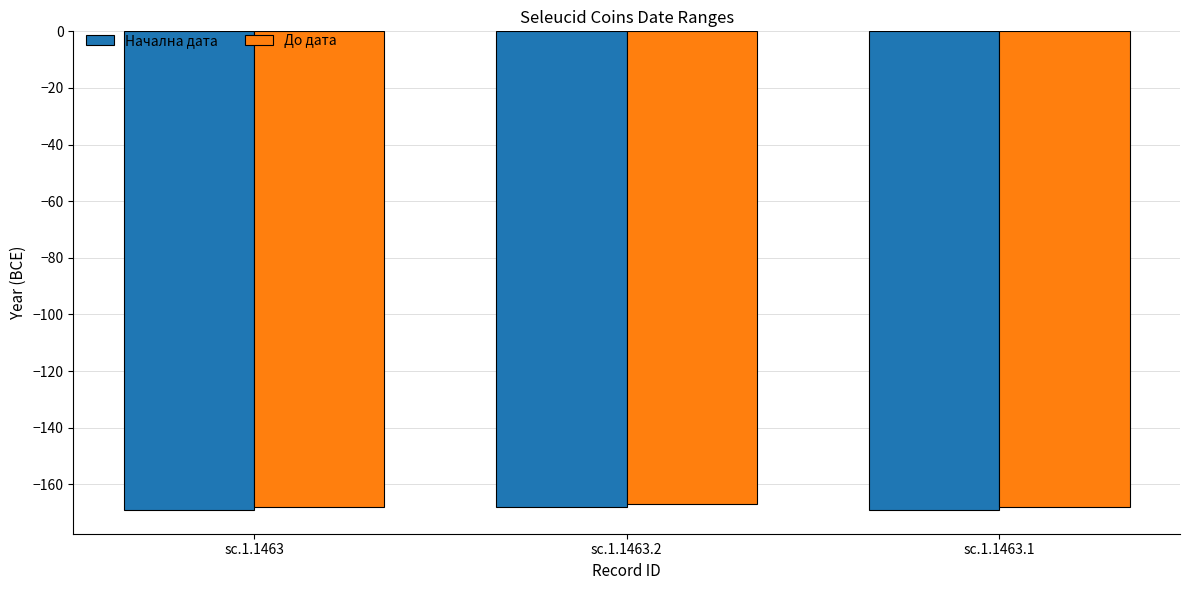

Reading left to right, list all the values displayed in this chart.

Начална дата: sc.1.1463=-169	sc.1.1463.2=-168	sc.1.1463.1=-169
До дата: sc.1.1463=-168	sc.1.1463.2=-167	sc.1.1463.1=-168